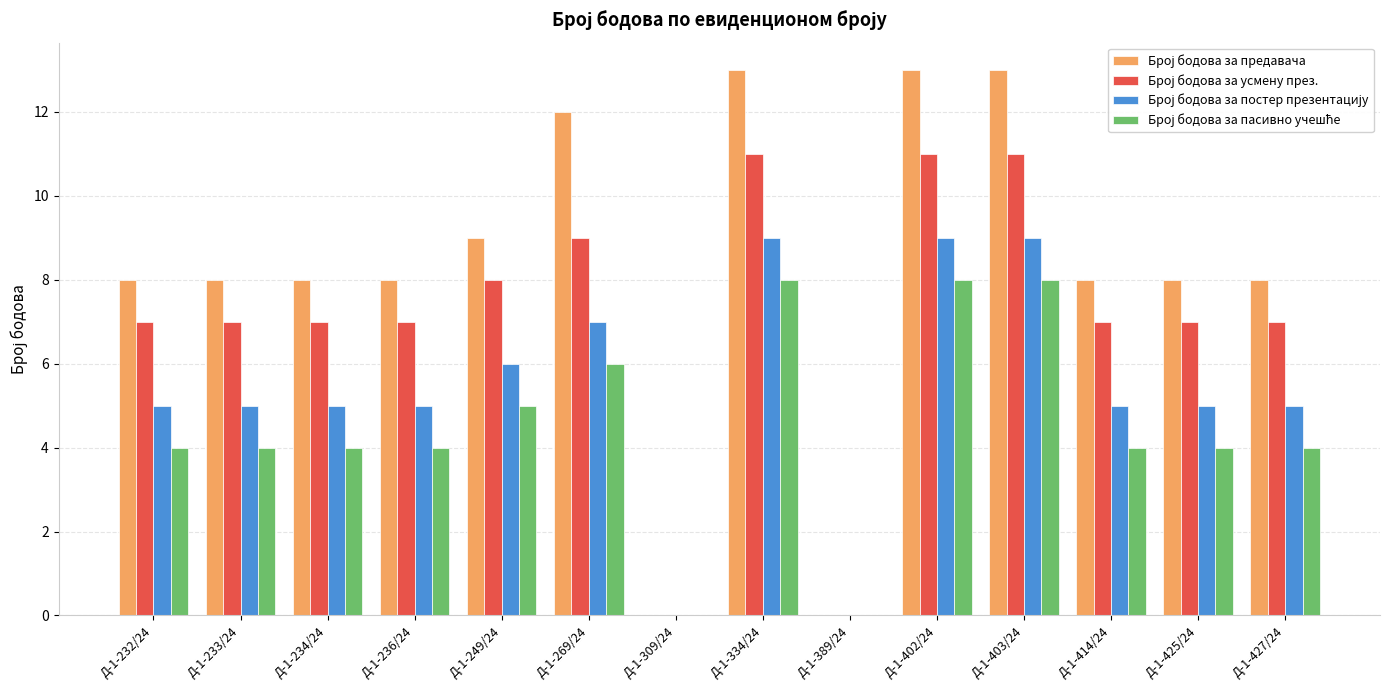

What is the total value across all series at Д-1-234/24?

24